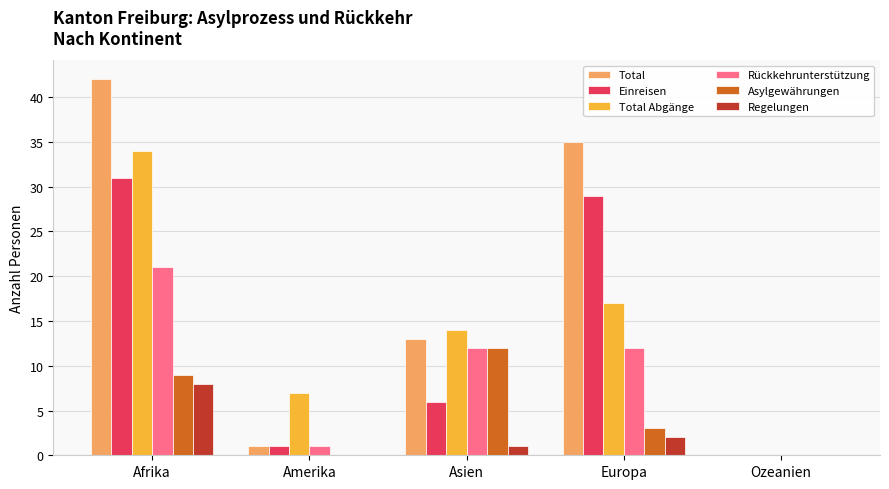

What are all the series names shown in the legend?

Total, Einreisen, Total Abgänge, Rückkehrunterstützung, Asylgewährungen, Regelungen